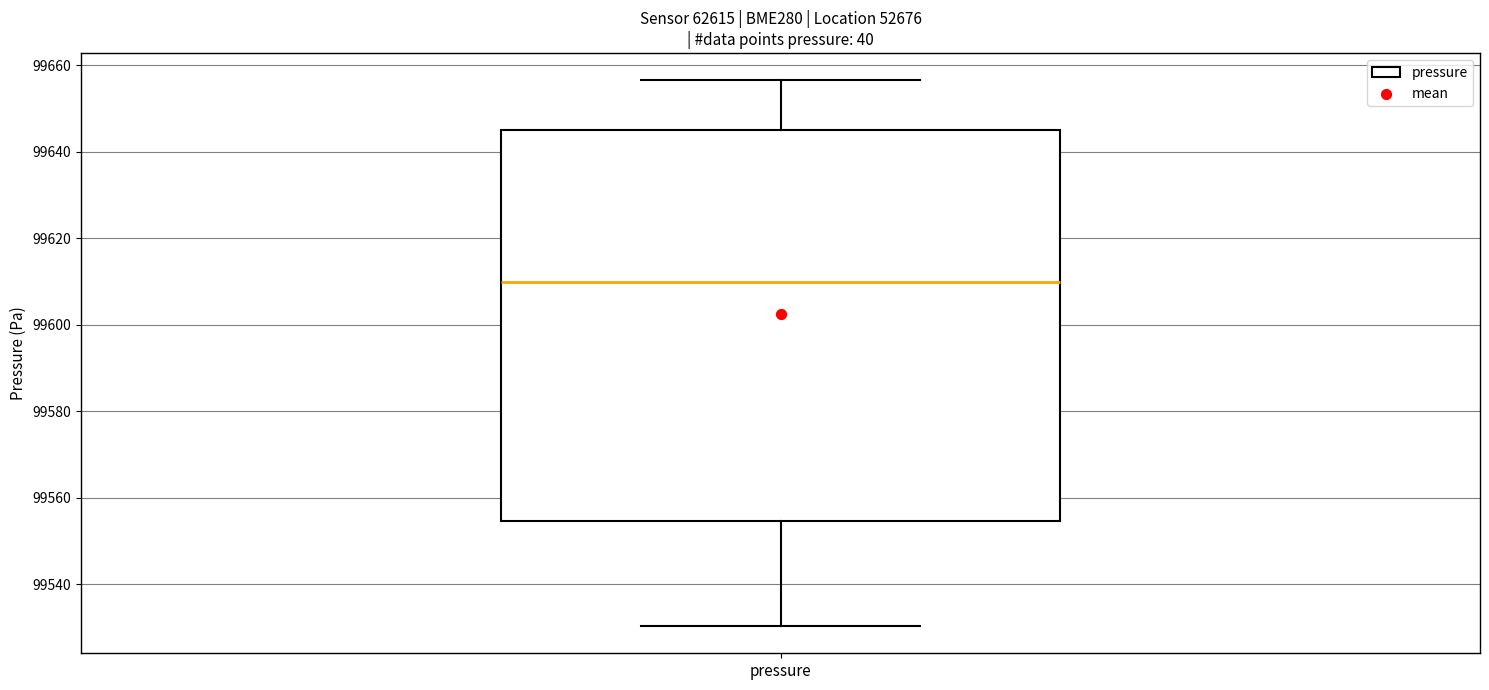

Where does the upper whisker of the box for pressure end on the y-axis? The values are not printed on the chart, so give them approximately, as read against the axis.

99656